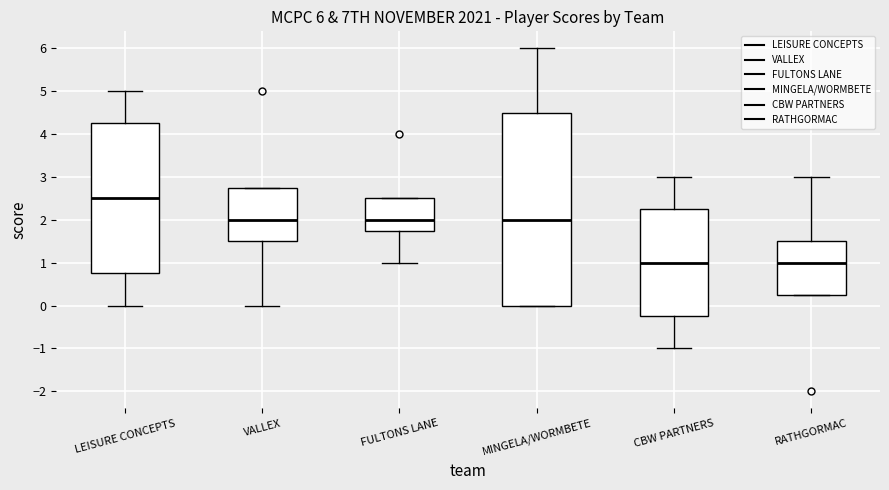

Which box's median line is the highest?

LEISURE CONCEPTS